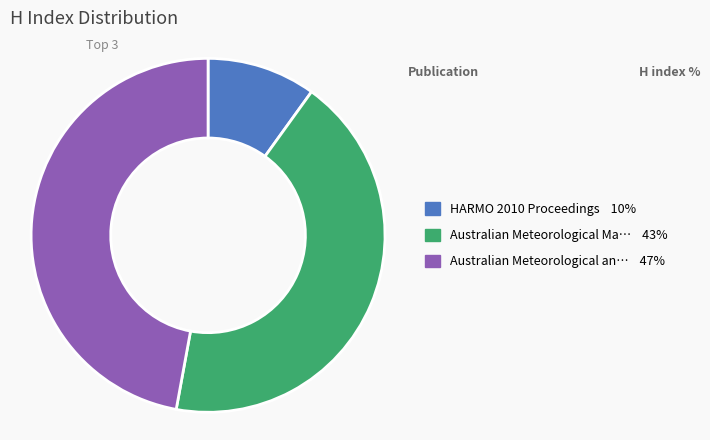

Is there a majority slice in this chart?

No